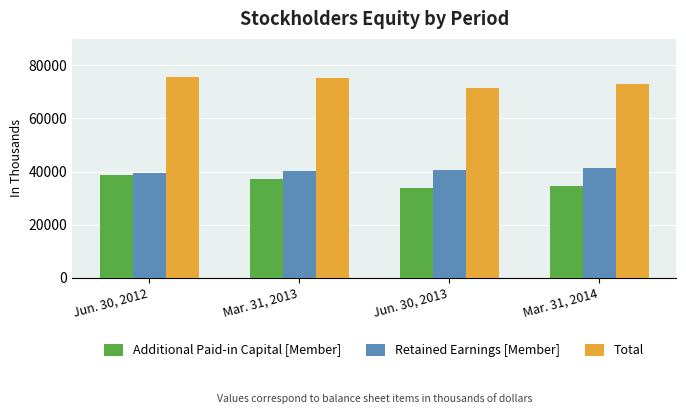

What is the value of the Total bar at the 4th from the left?

73003